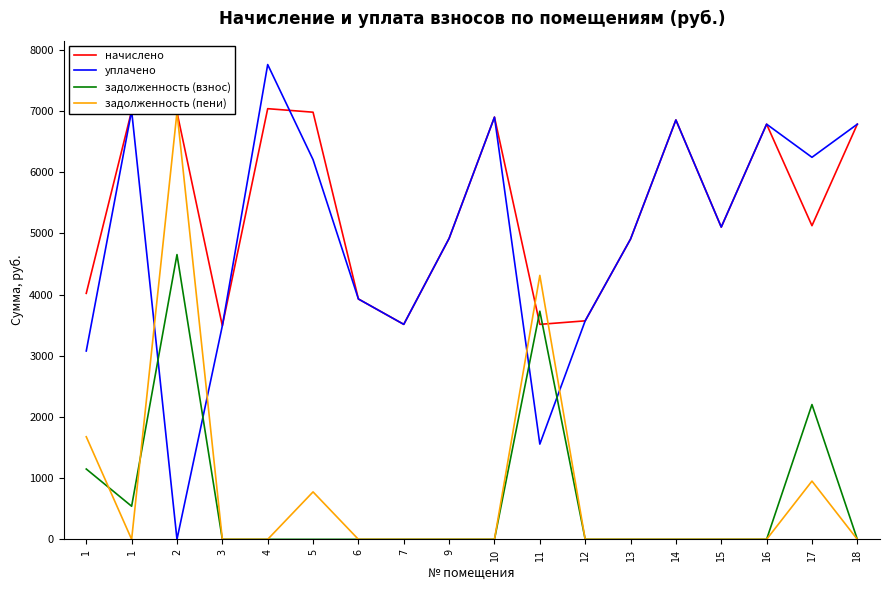

What is the average value of the начислено series?

5412.5